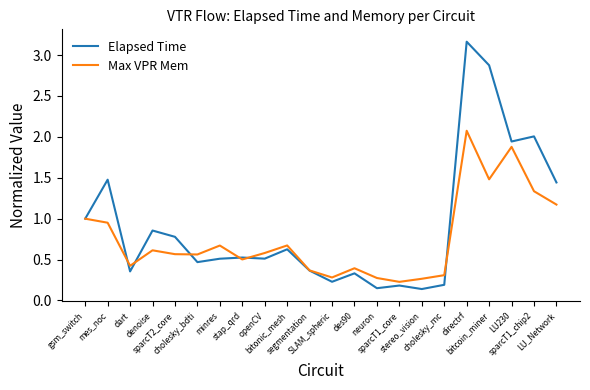

Where is the first local maximum for Max VPR Mem?

denoise